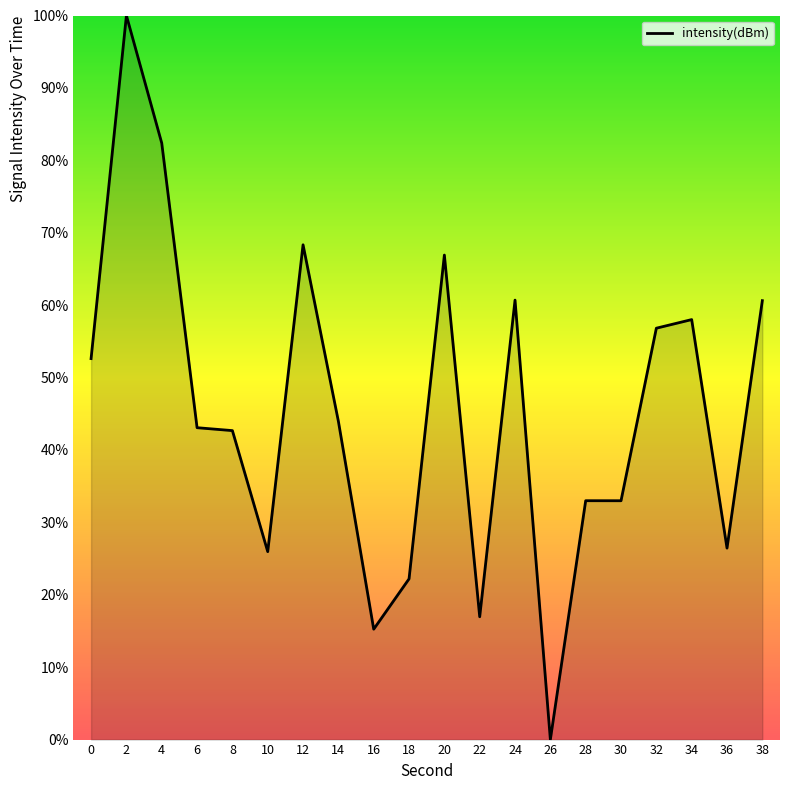

Is it true that the value at 4 is 82.4?

True